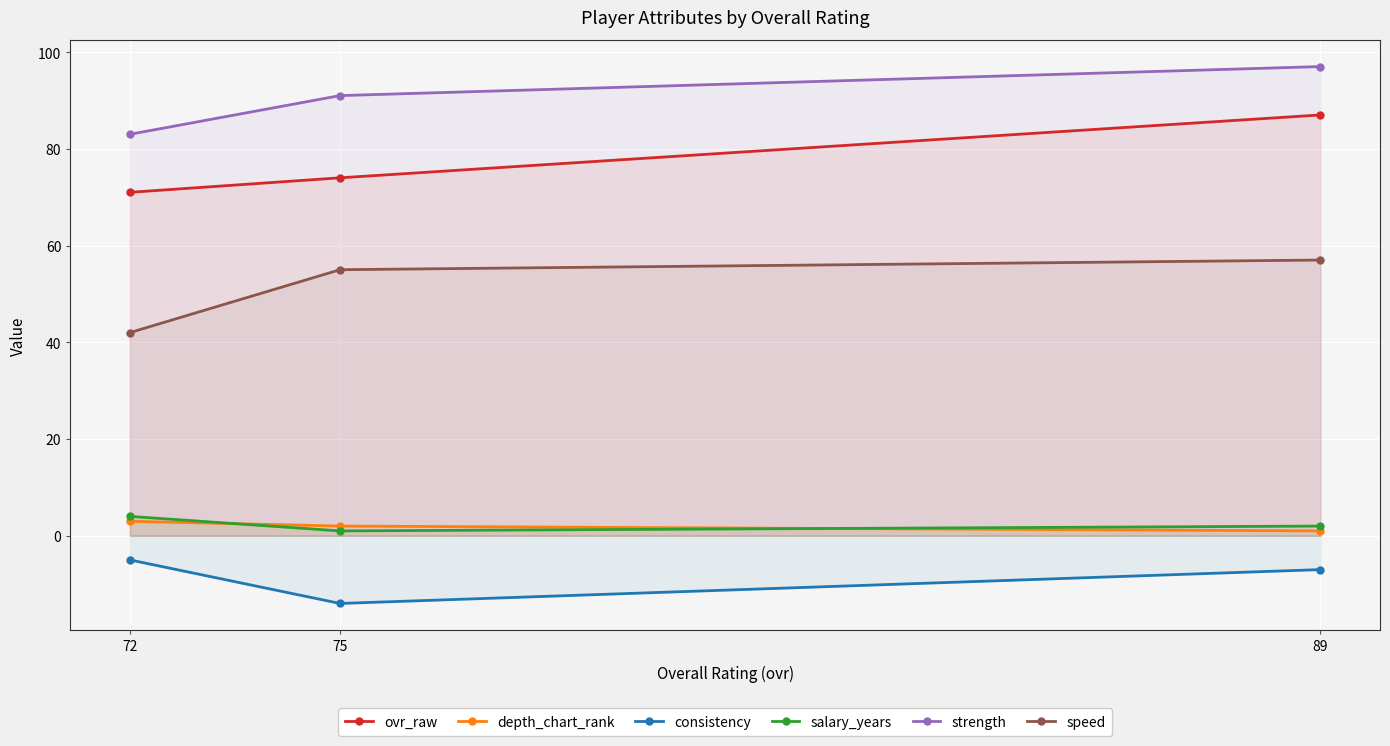

Which has a higher value, 75 or 89?

89